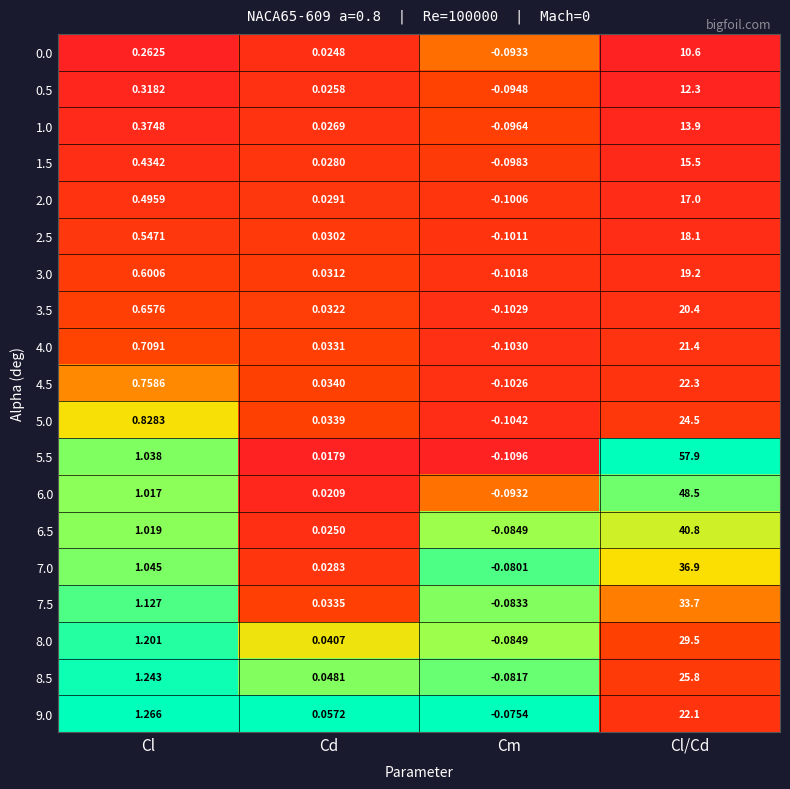

Where is 5.0 nearest to the value 12?

Cl